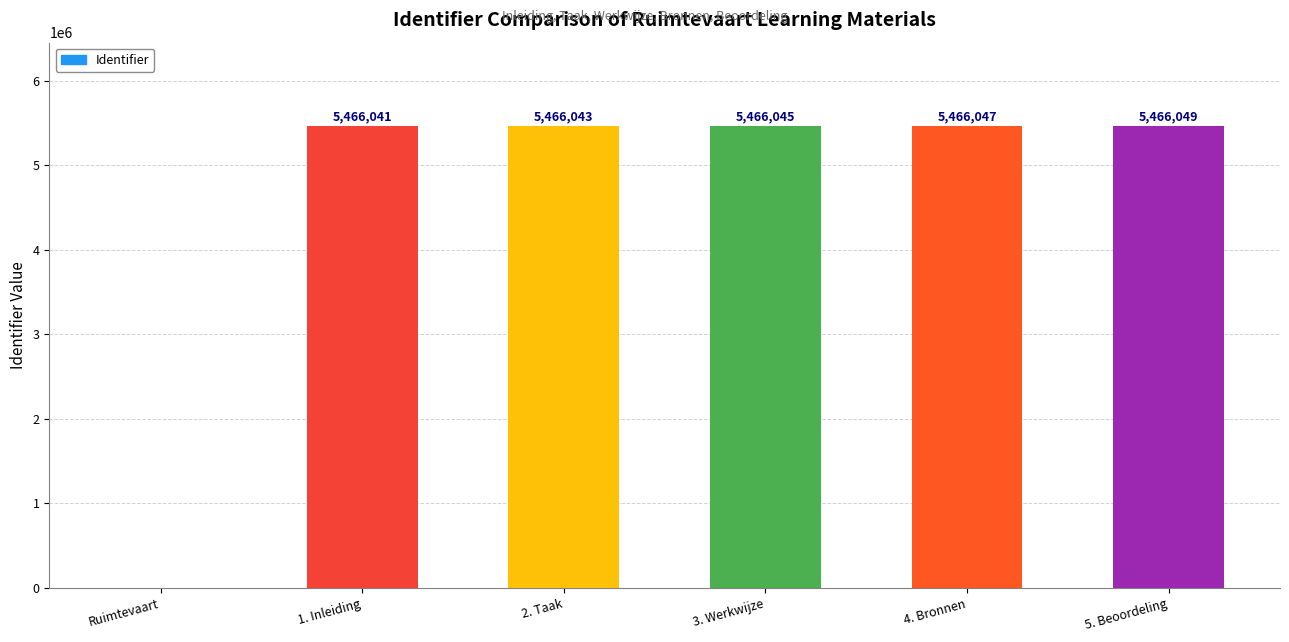

Approximately how many times larger is the value at 4. Bronnen compared to 1. Inleiding?

1.0